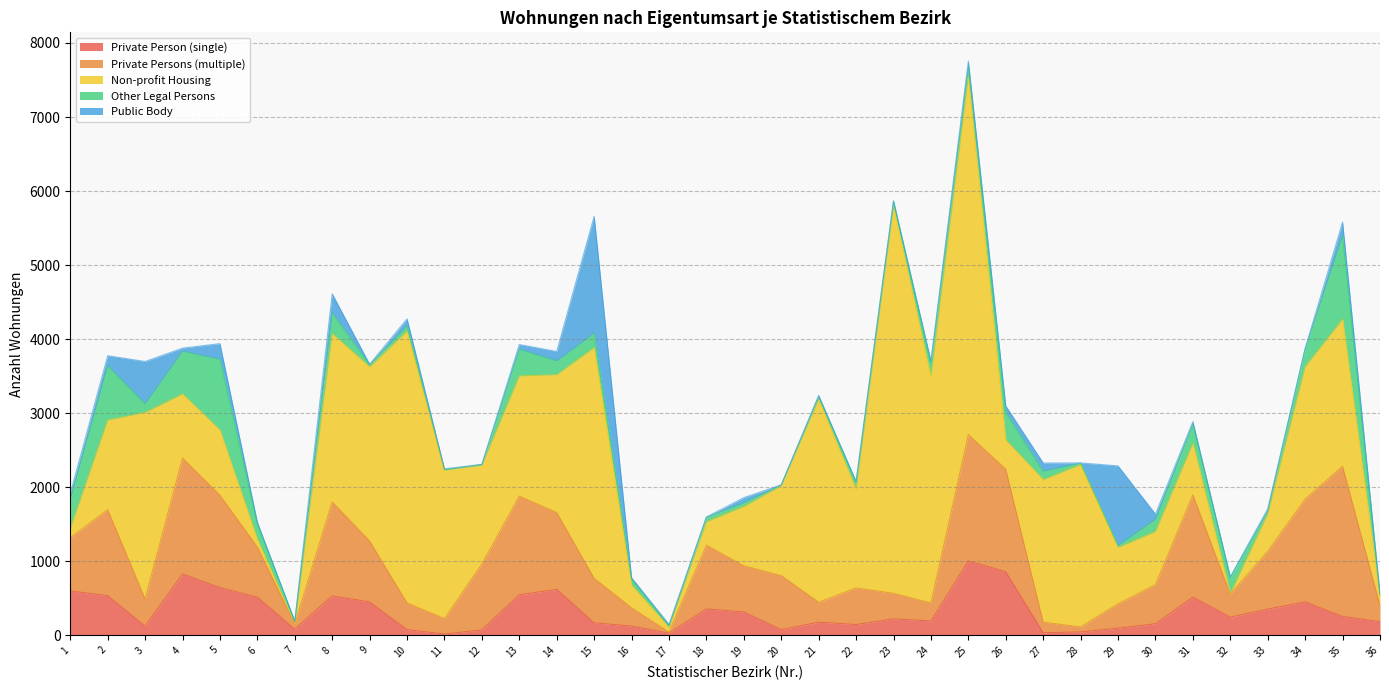

List the series in order of their peak value, highest first.

Non-profit Housing, Private Persons (multiple), Public Body, Other Legal Persons, Private Person (single)